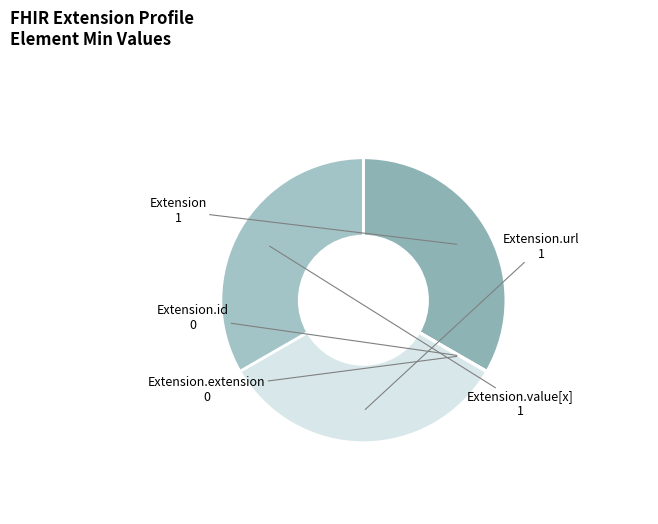

Count the number of slices in the pie.

5